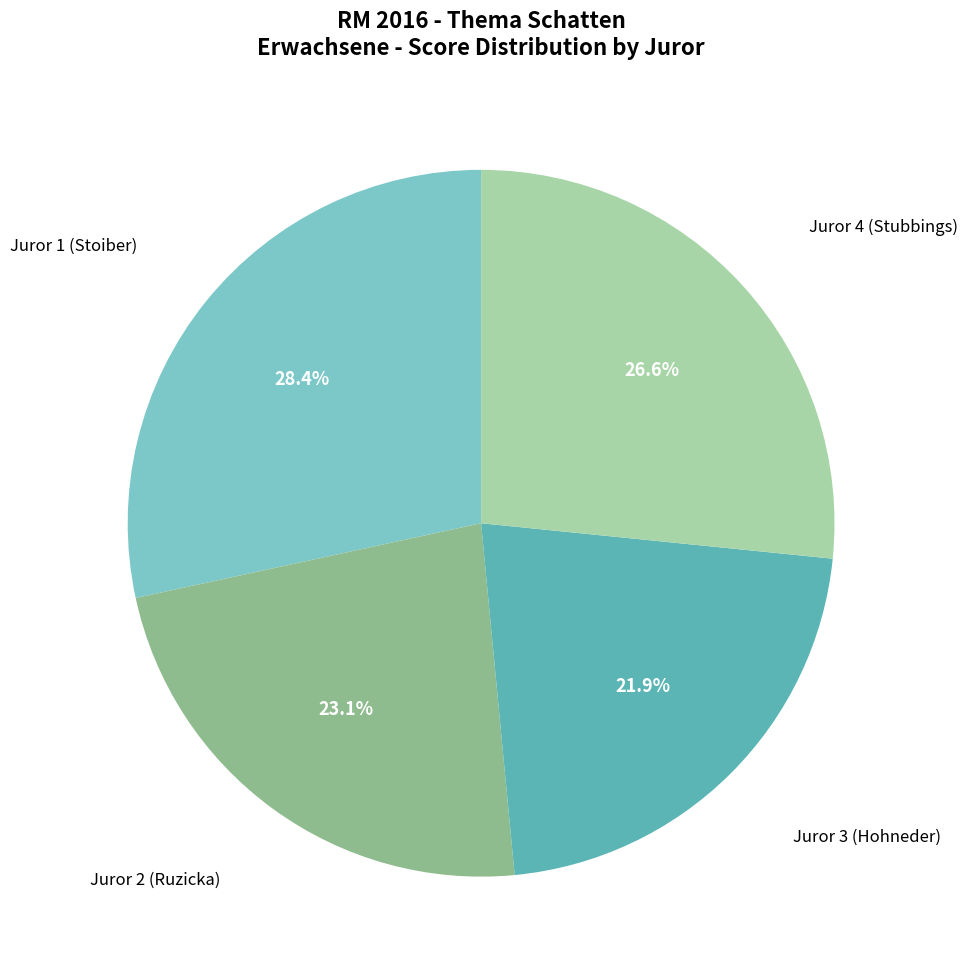

What percentage is NOT represented by Juror 2 (Ruzicka)?

76.9%